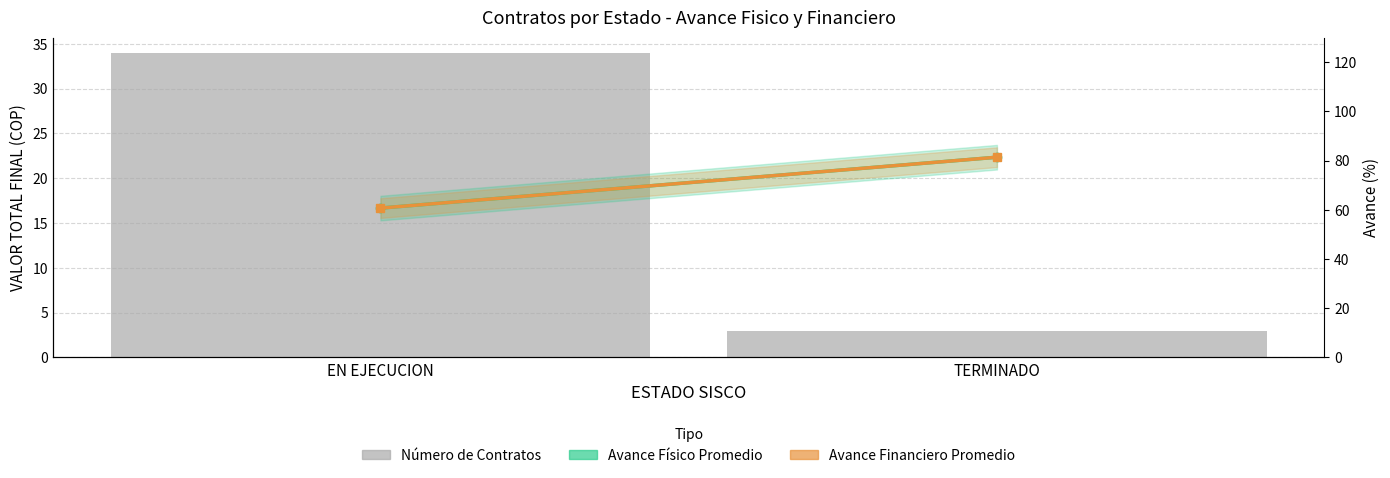

What is the label of the 1st bar from the right?

TERMINADO